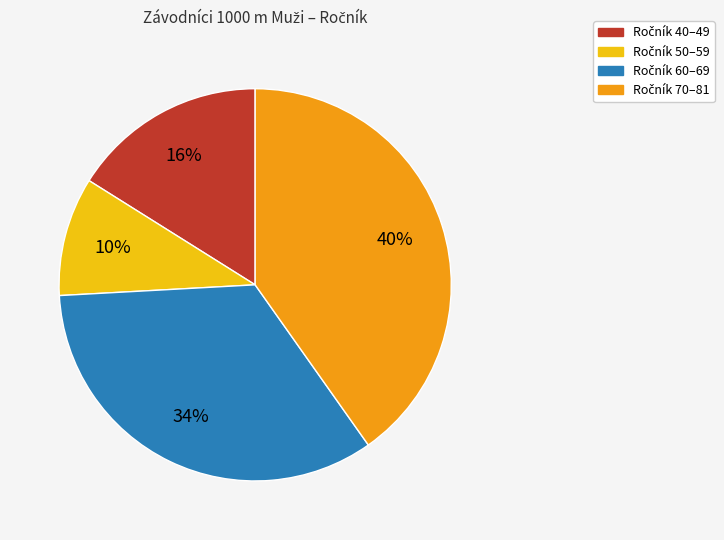

How many segments does this pie chart have?

4